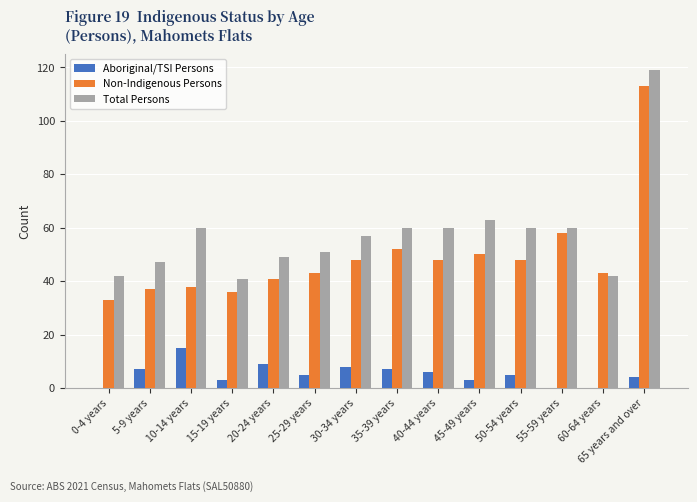

Where is Total Persons nearest to the value 80?

45-49 years